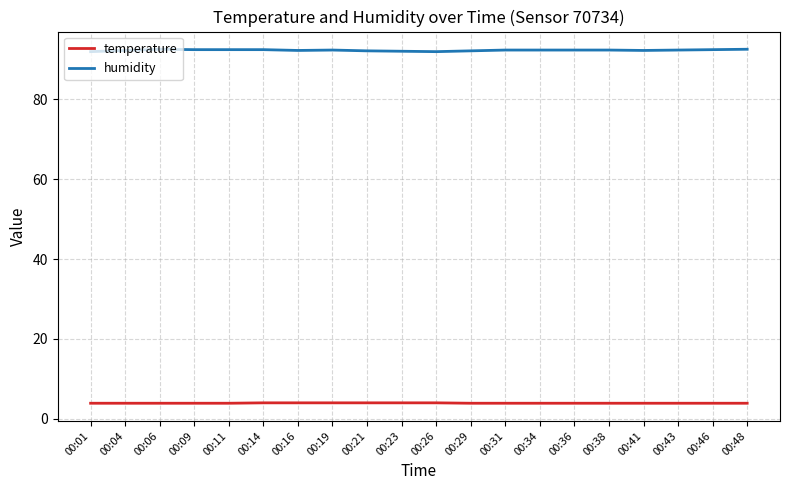

Rank the series at 00:43 from lowest to highest value.

temperature, humidity